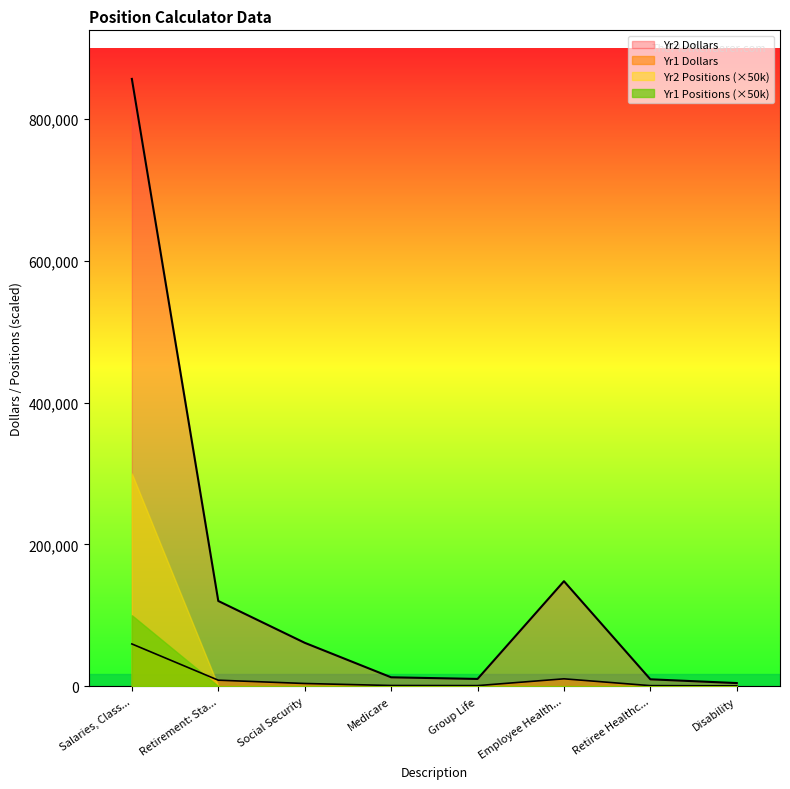

Which category has the lowest value across all series?

Disability